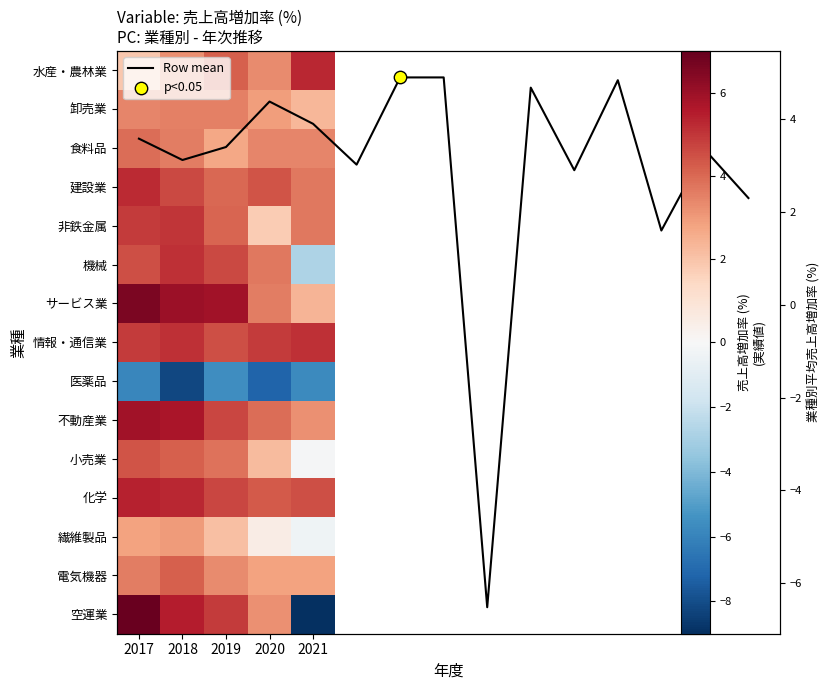

What is the total value across all series at 2018?

55.8